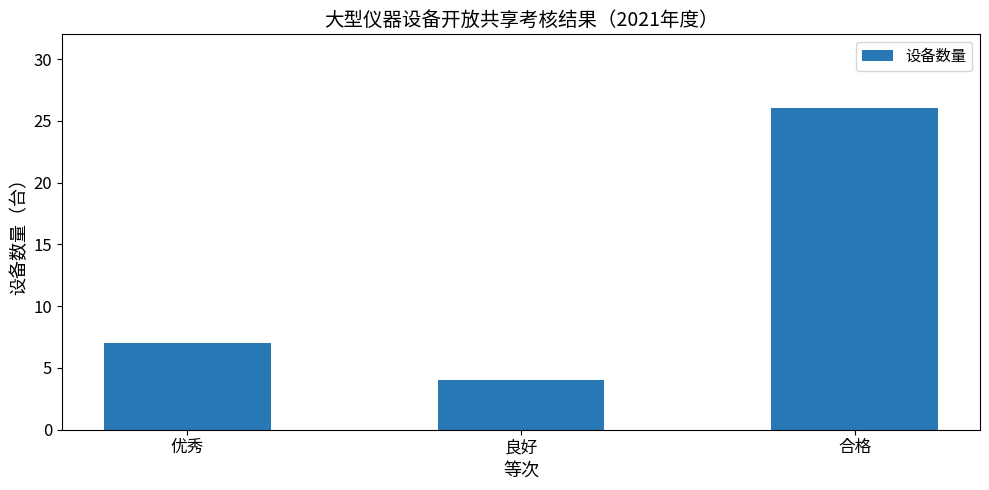

What is the difference between the values at 合格 and 良好?

22